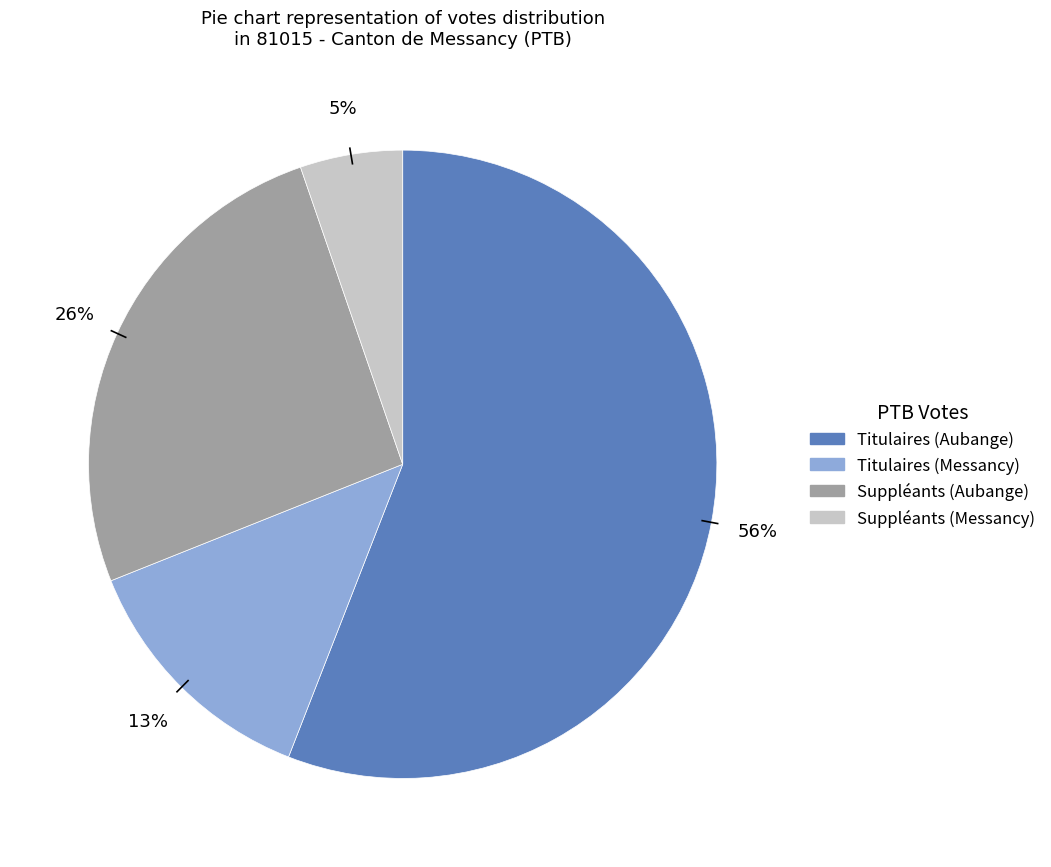

To the nearest percent, what percentage of the pie is Suppléants (Aubange)?

26%